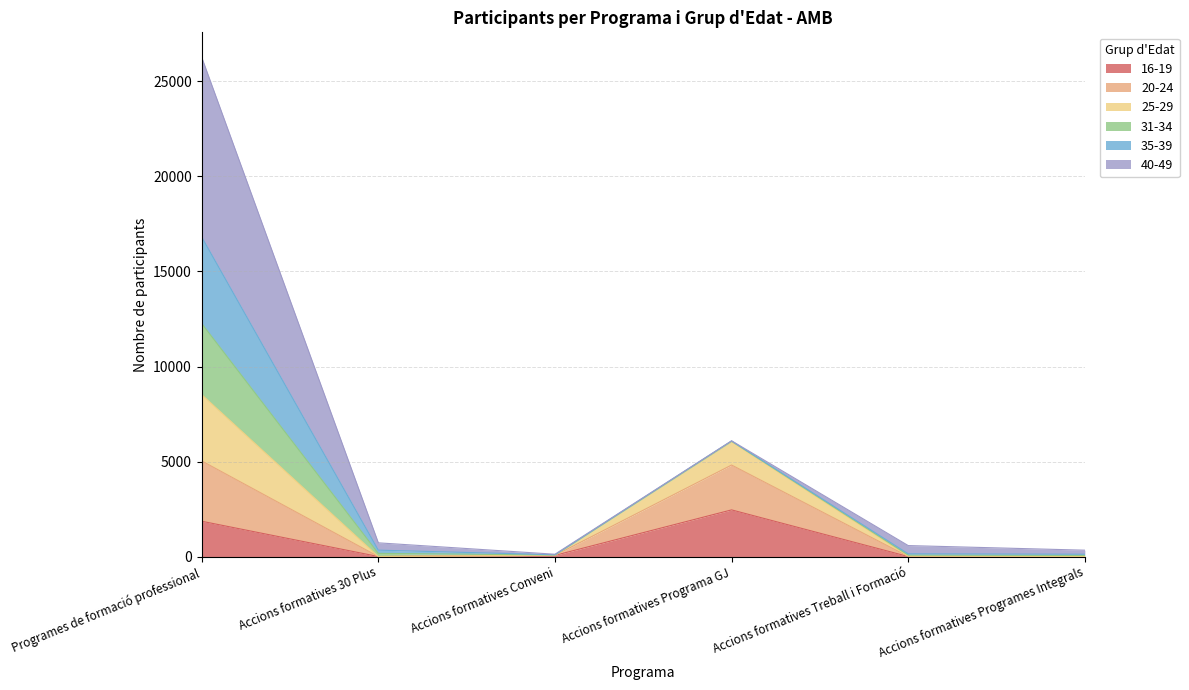

What is the total value across all series at Accions formatives 30 Plus?

721